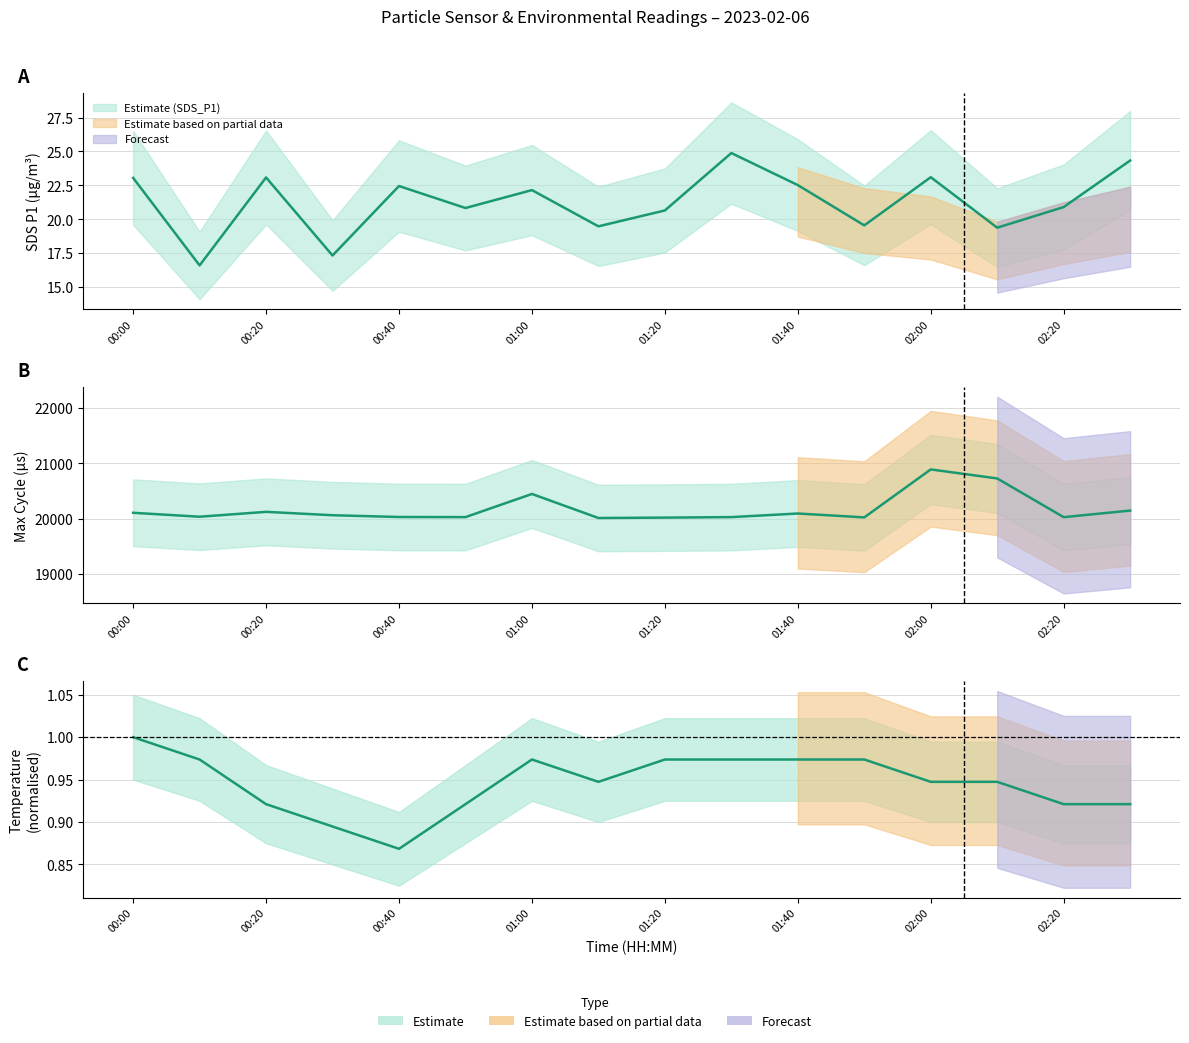

Is the value of SDS_P1 at 01:40 greater than the value of Temp at 00:10?

Yes